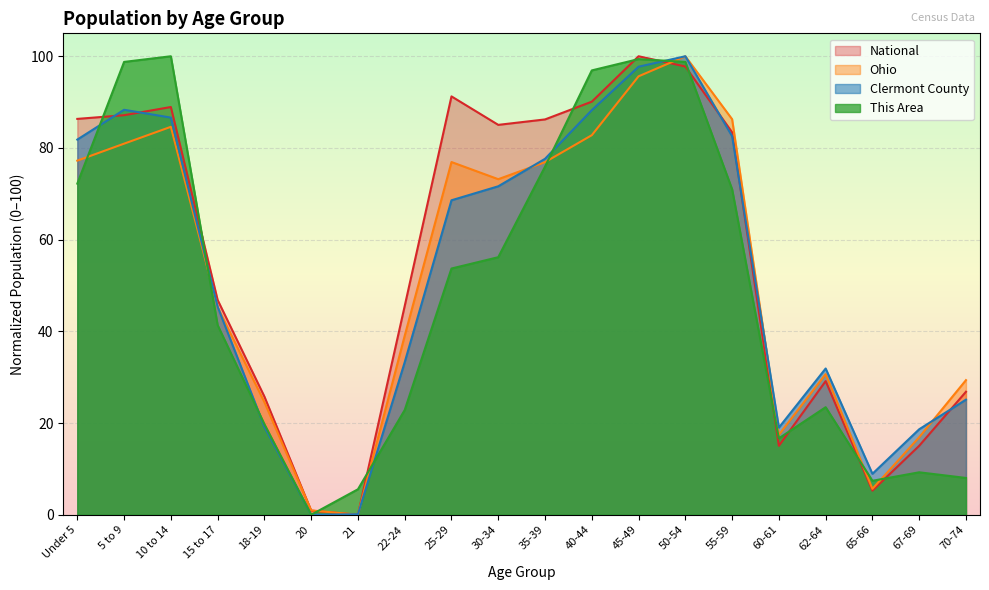

At which category does Clermont County reach its first local peak?

5 to 9